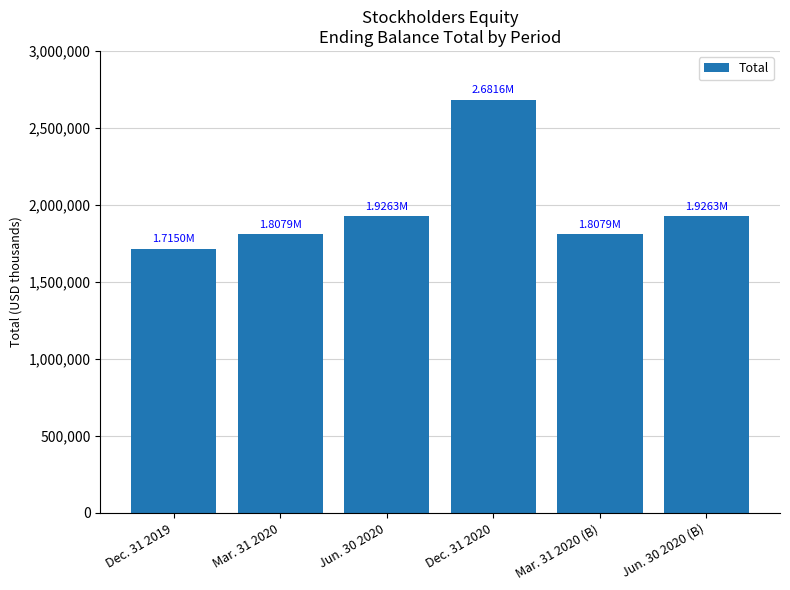

What is the ratio of the value at Dec. 31 2020 to the value at Jun. 30 2020?

1.4